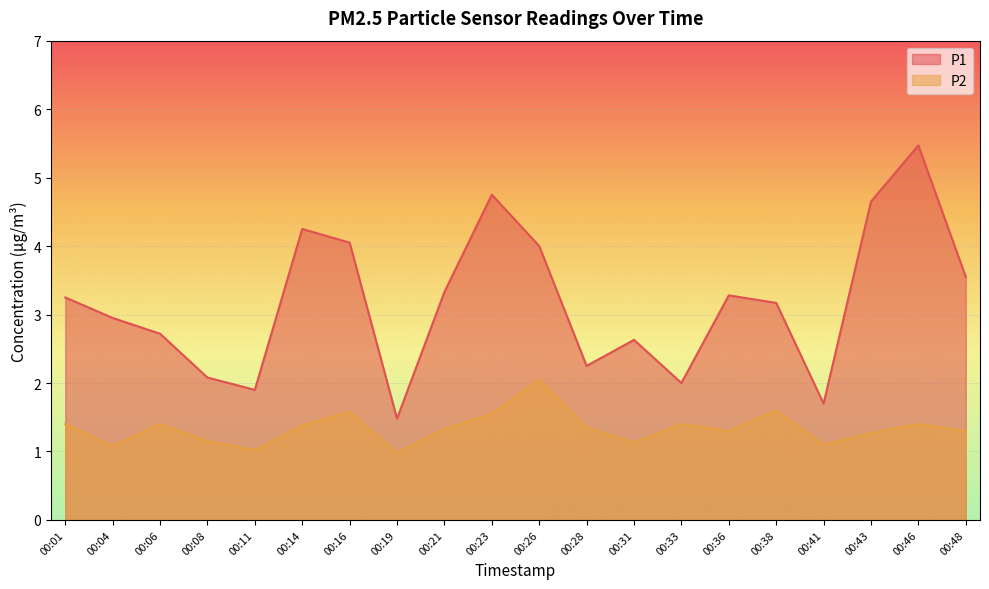

How many lines are shown in the chart?

2